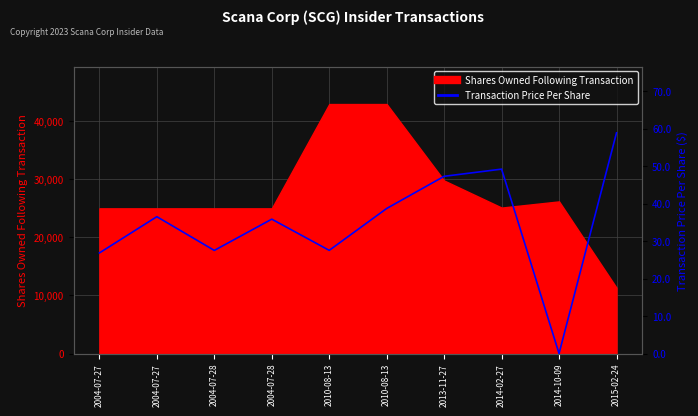

What is the sum of all values?

348.2